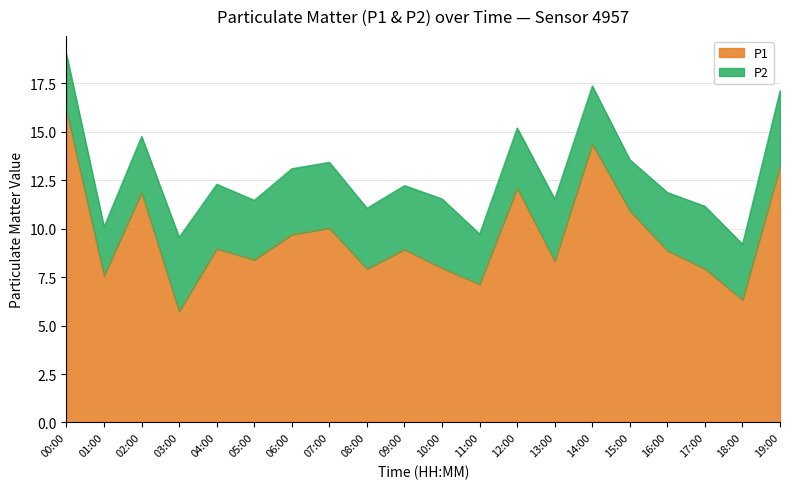

What is the value of the 8th point from the left?

10.0